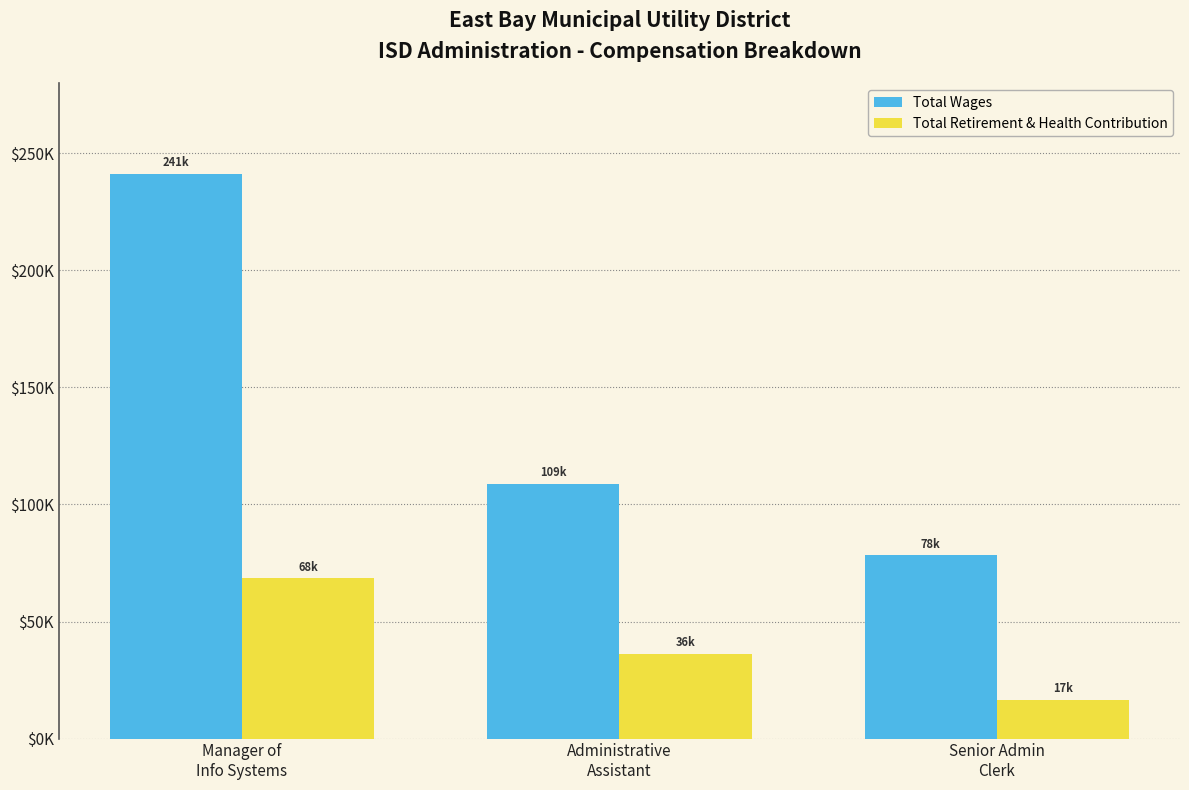

True or false: Total Retirement & Health Contribution has a value of 68436 at Manager of
Info Systems.

True